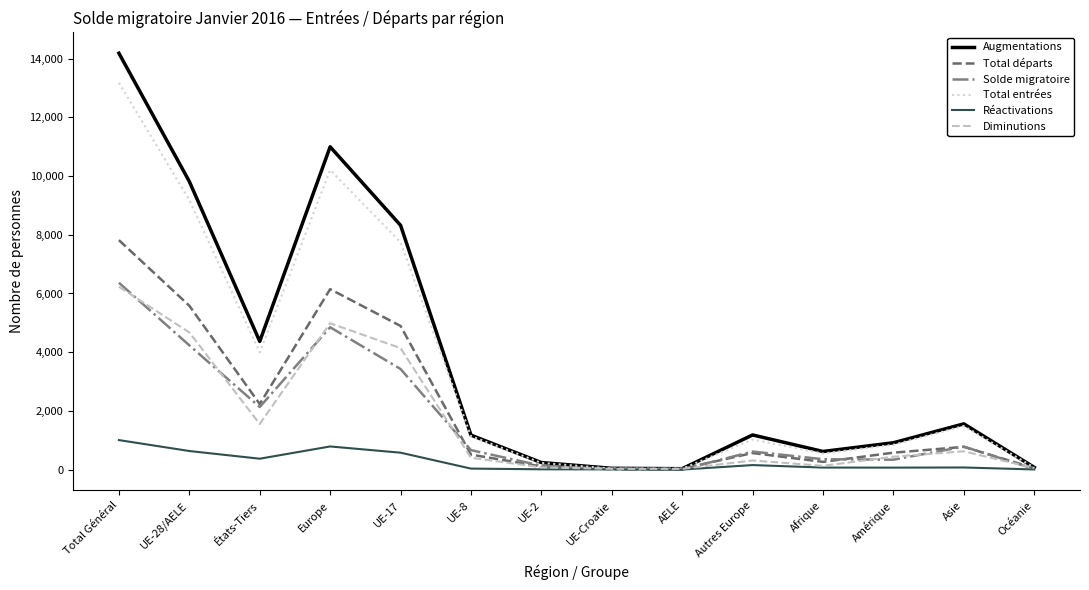

What are all the series names shown in the legend?

Augmentations, Total départs, Solde migratoire, Total entrées, Réactivations, Diminutions